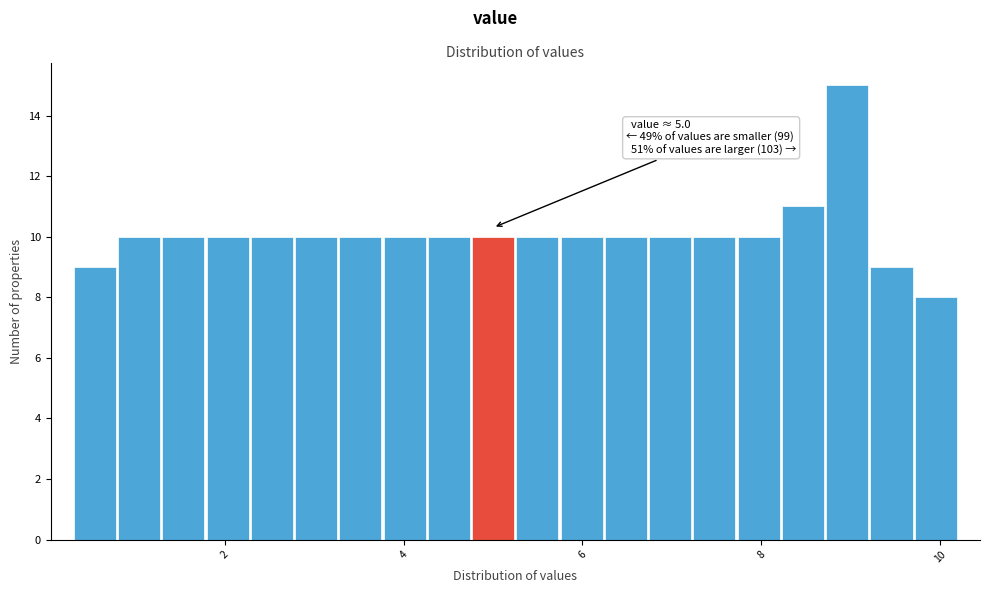

Around what value on the x-axis is the tallest bar? Give the approximate position of its centre, as read against the axis.

9.0